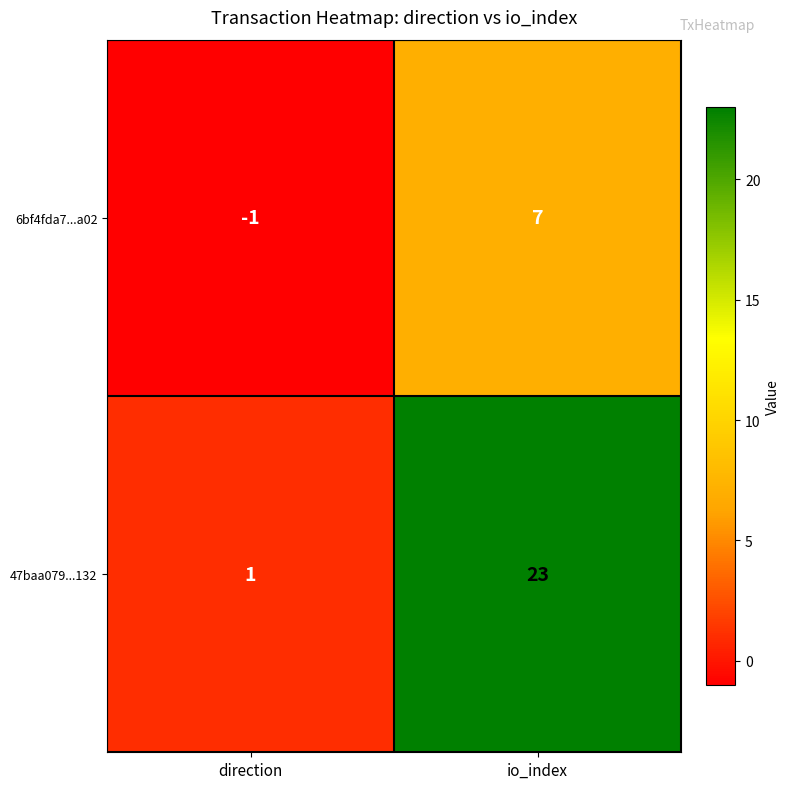

The value of 47baa079...132 at io_index is 23. True or false?

True